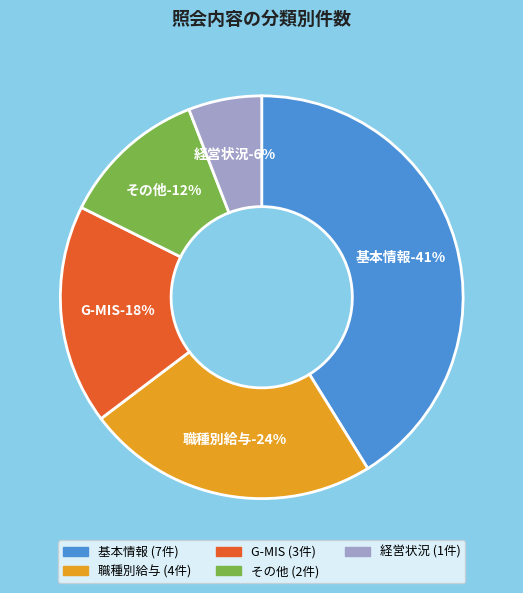

Between 経営状況 and G-MIS, which is larger?

G-MIS